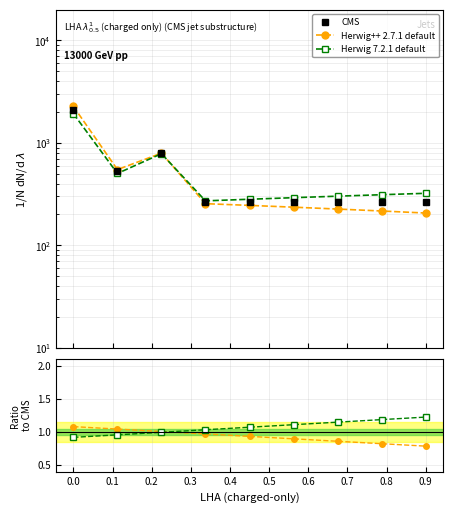

The Herwig 7.2.1 default series shows 1.2 at 0.7. True or false?

True